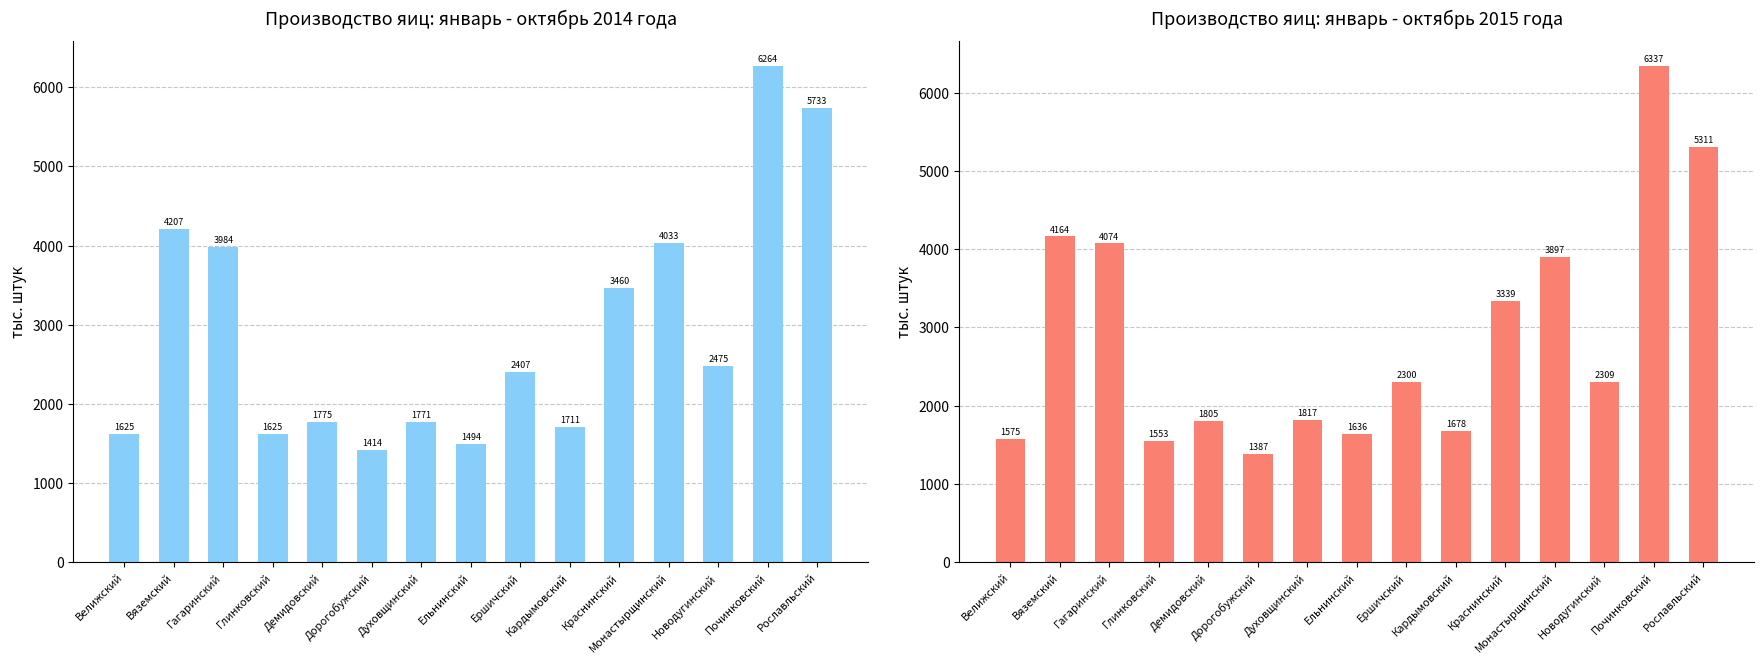

What position from the left is Велижский?

1